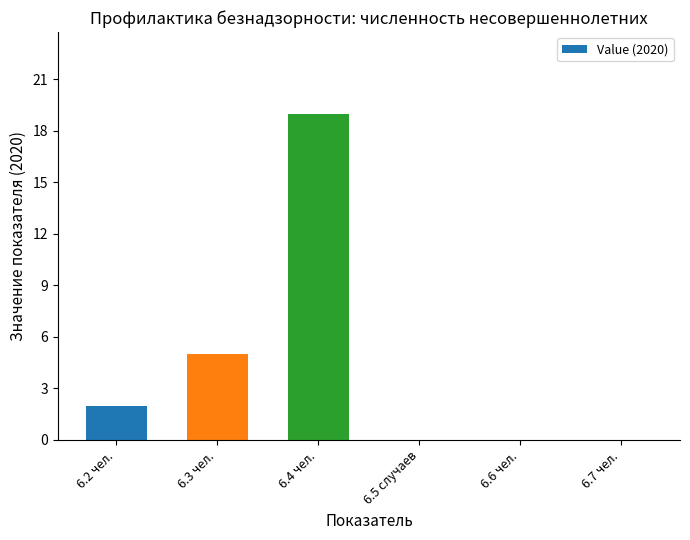

What is the sum of all values?

26